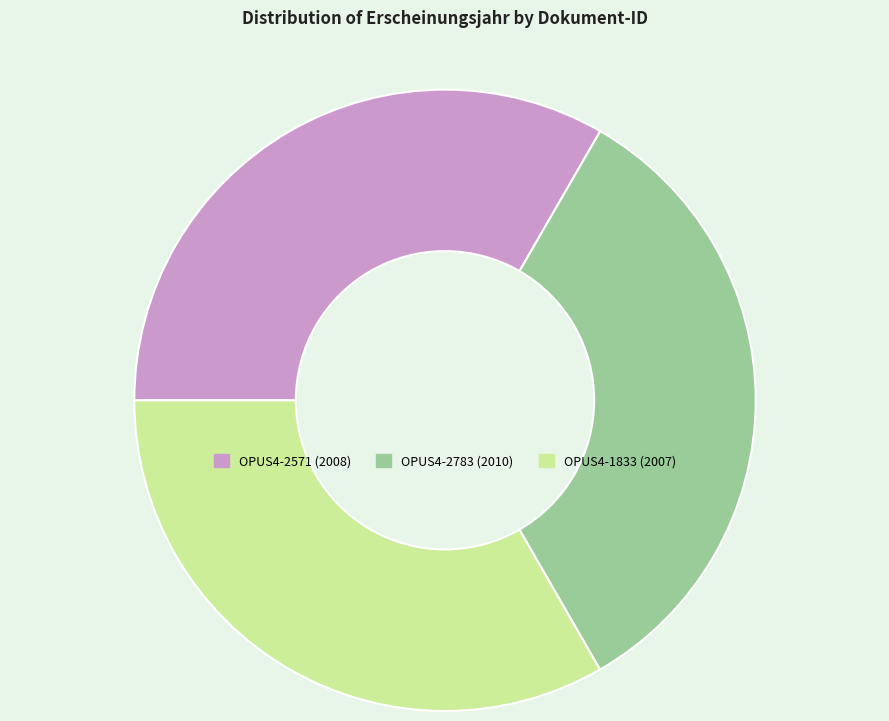

Combined, do OPUS4-1833 and OPUS4-2571 account for over 50%?

Yes